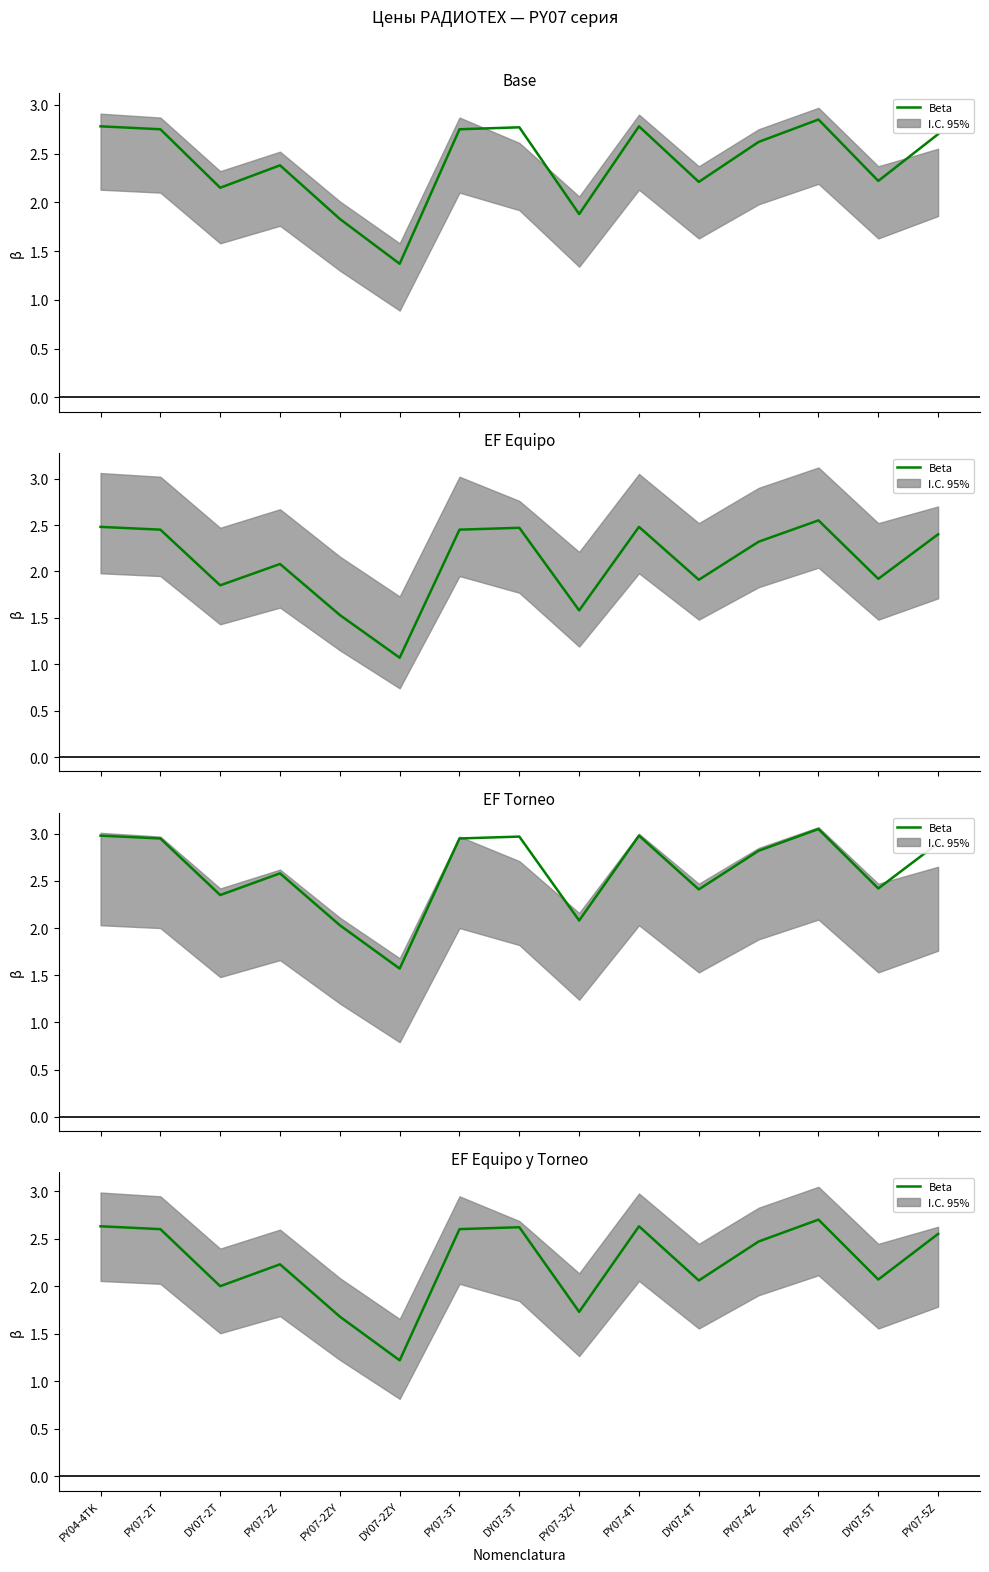

At which label does the data first exceed 2?

PY04-4TK